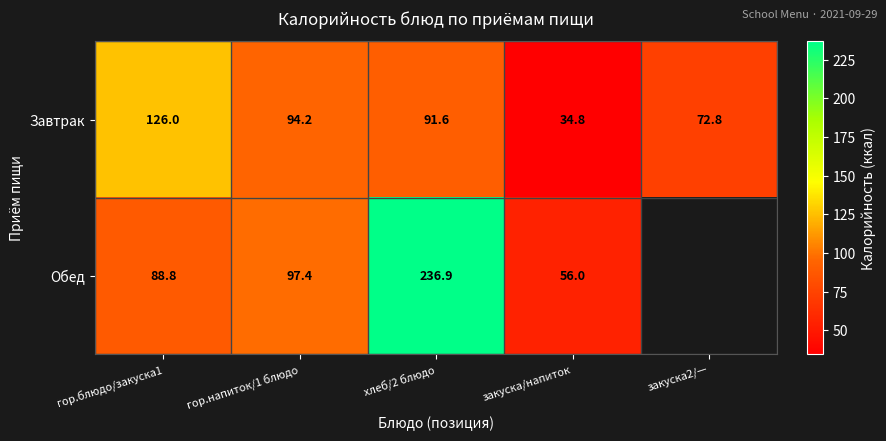

The Обед series shows 88.8 at гор.блюдо/закуска1. True or false?

True